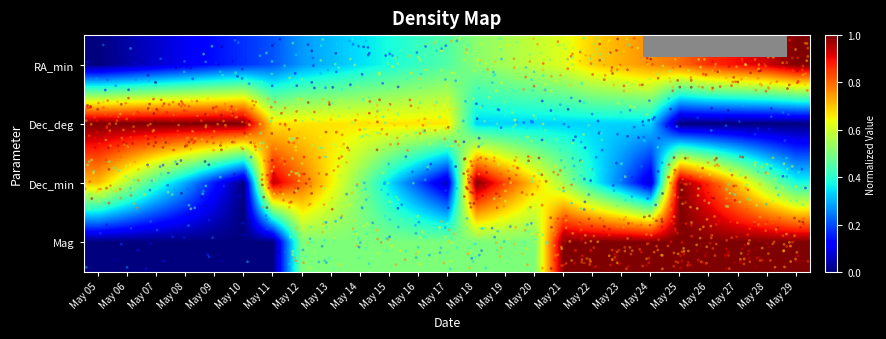

What is the difference between the highest and lowest values at May 10?

1.0